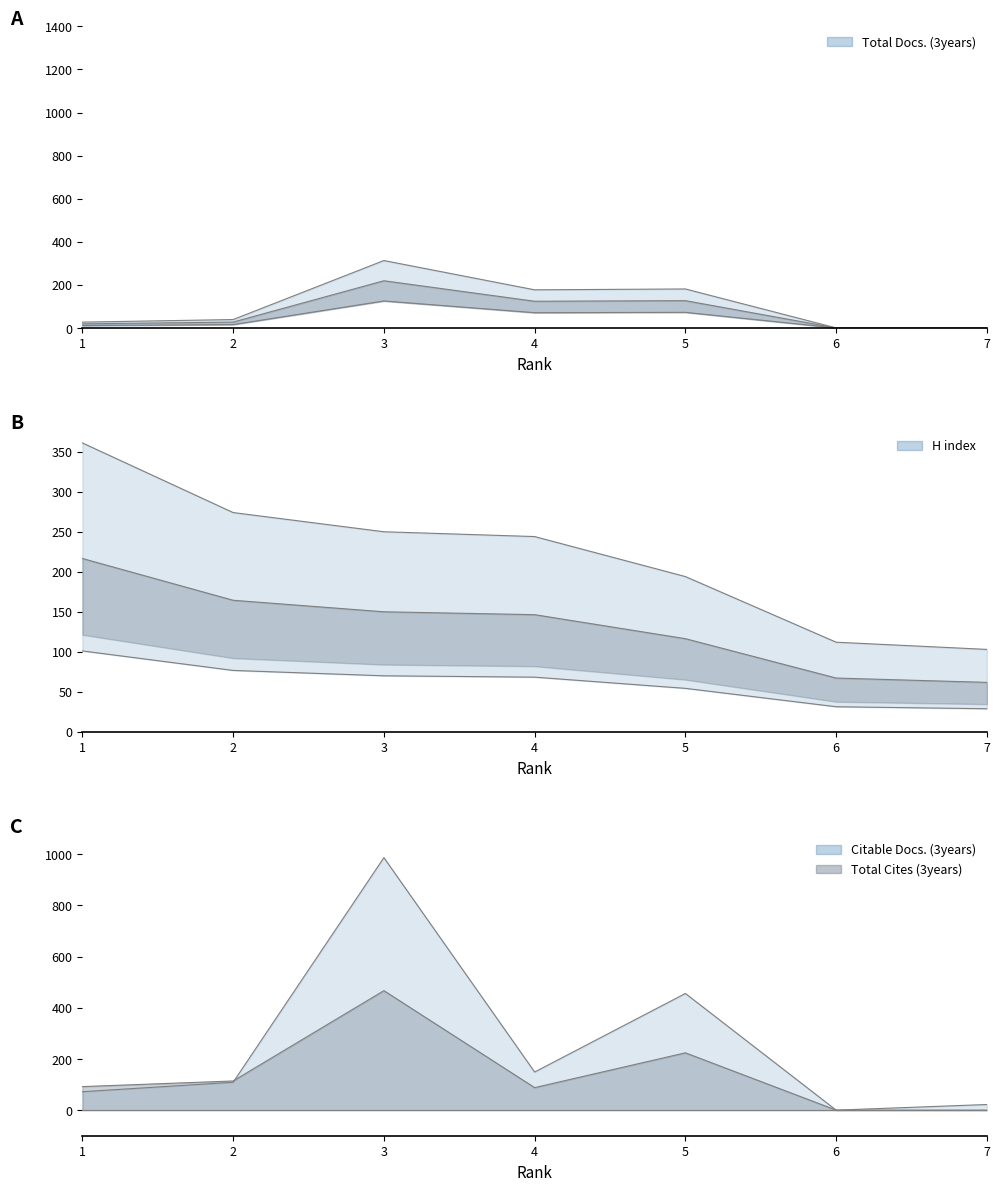

At which category is the sum across all series the highest?

3